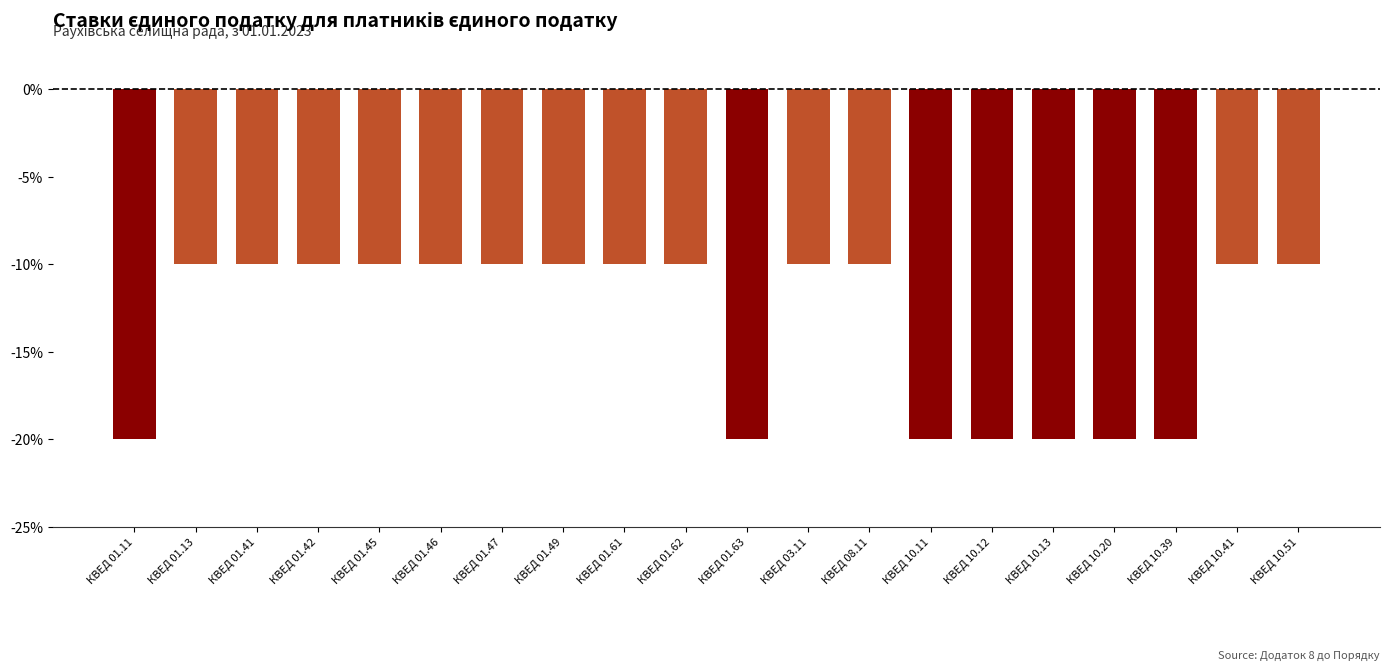

Is it true that the value at КВЕД 01.13 is -10?

True